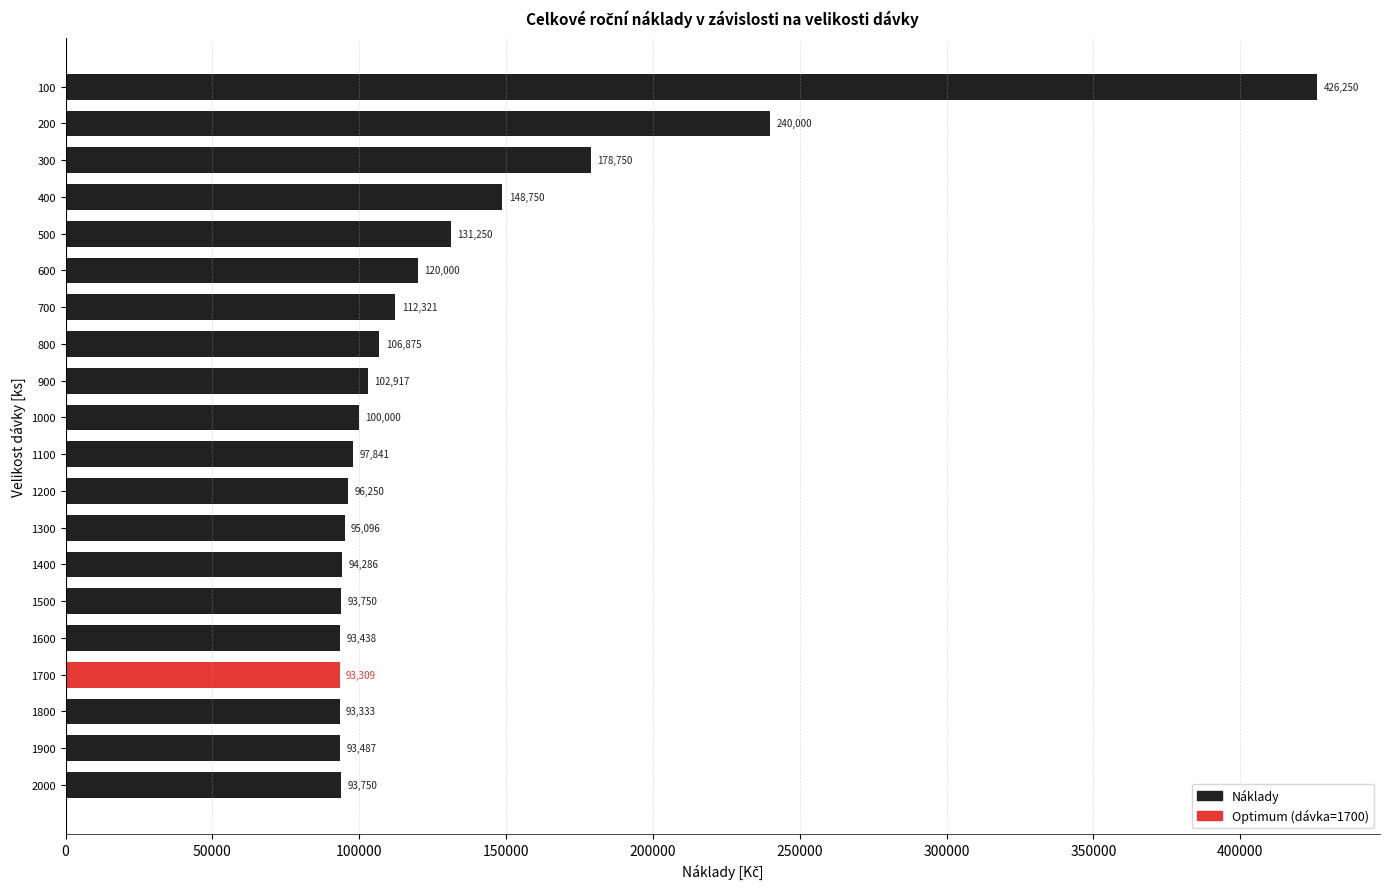

True or false: the data shows 628466.1 at 100.

False